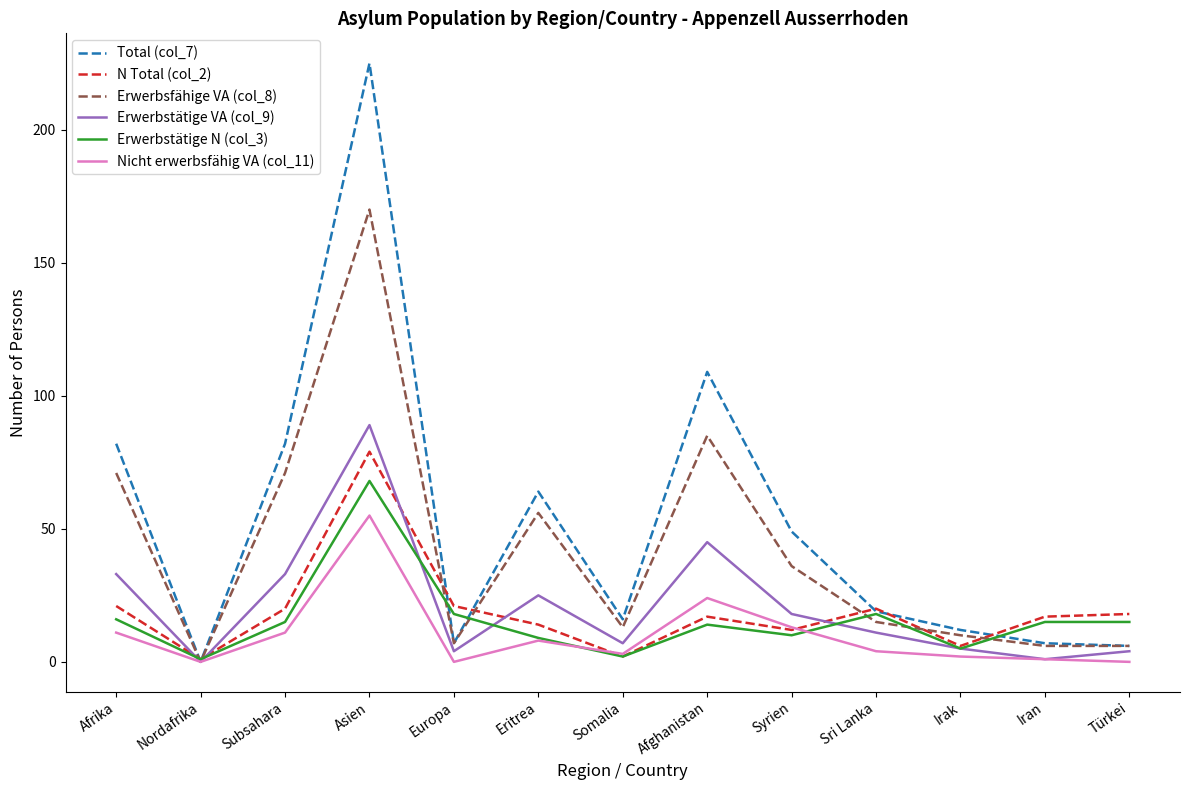

Between Asien and Afghanistan, which series saw the biggest shift?

Total (col_7)